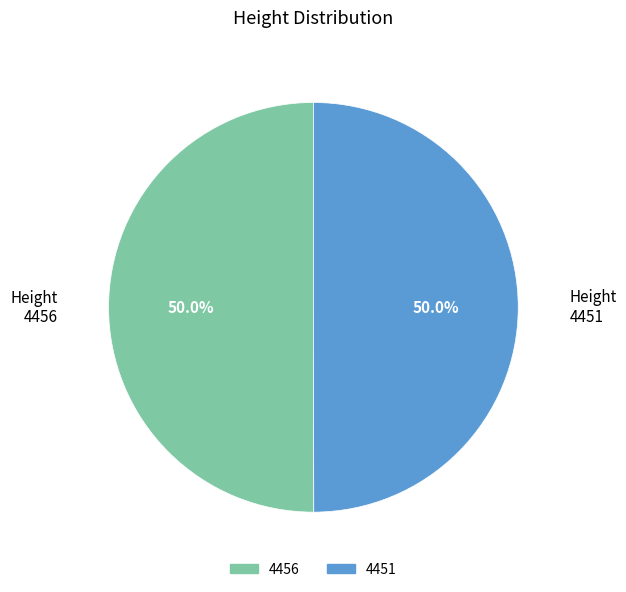

Approximately how many times larger is the value at 4456 compared to 4451?

1.0